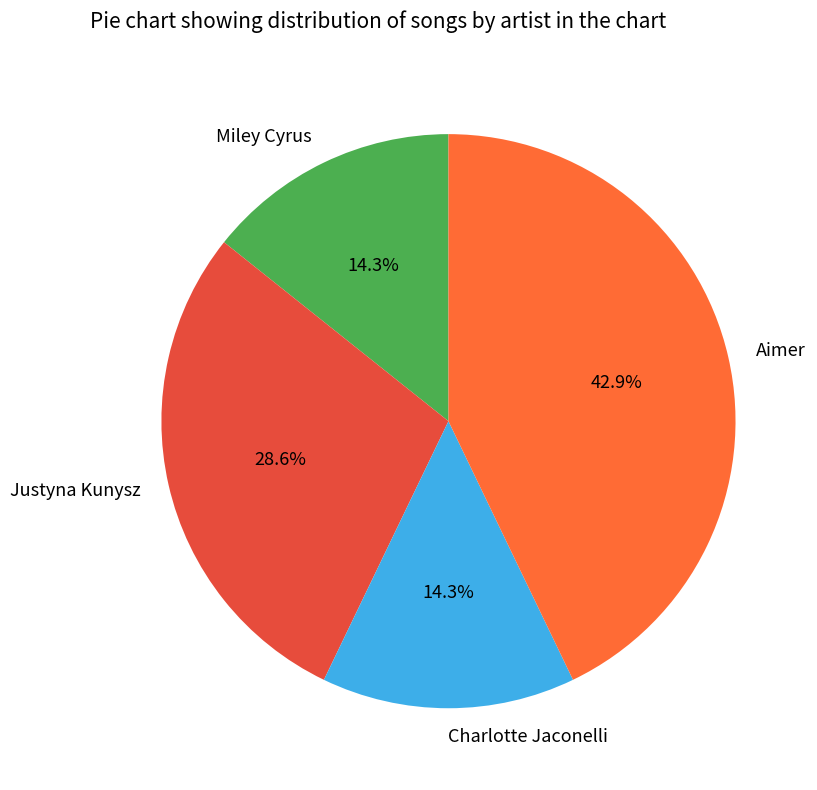

How many slices are in this pie chart?

4